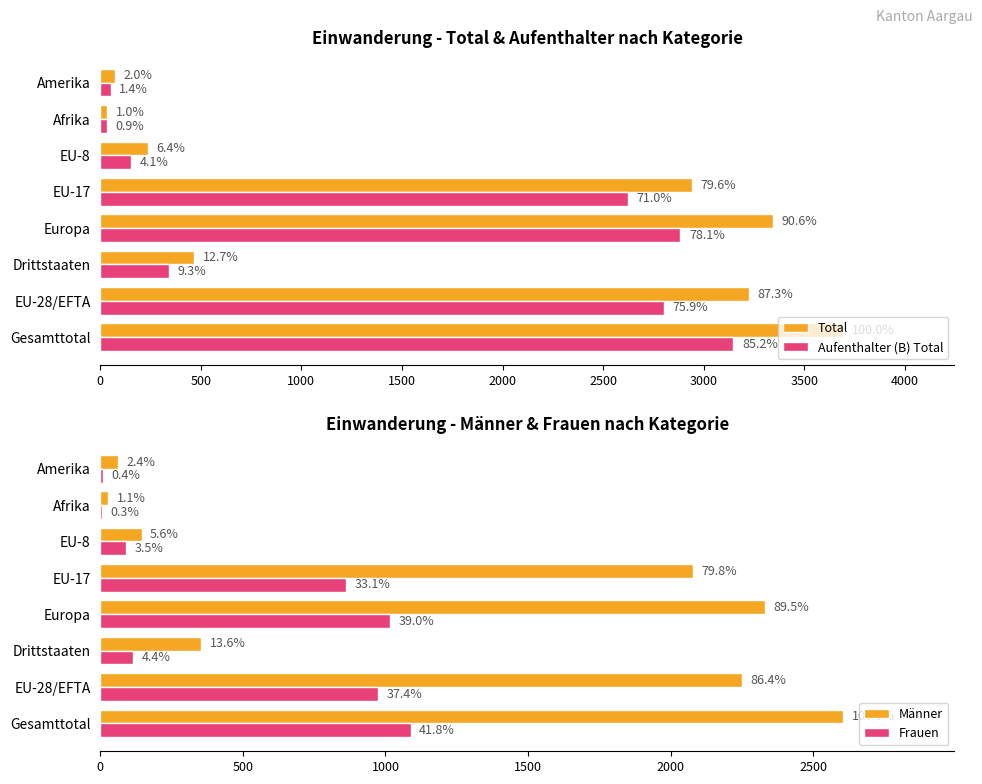

What is the minimum value shown in the chart?

7